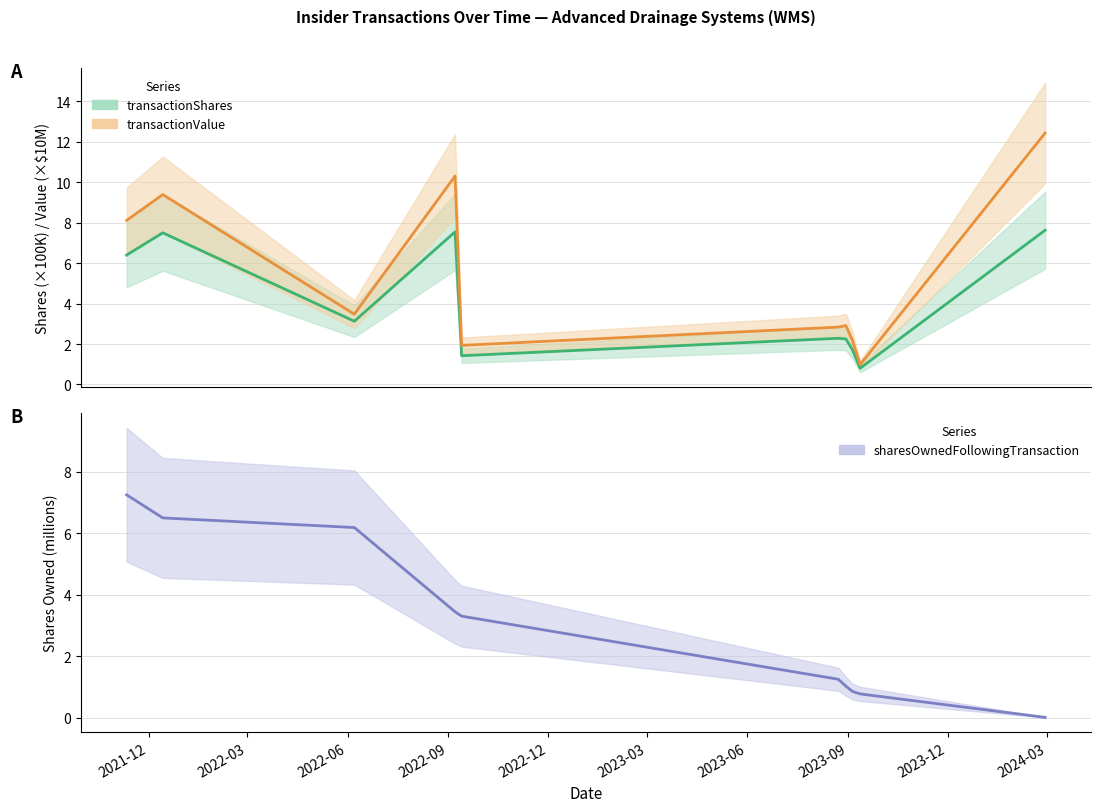

The value of transactionValue at 2023-09-12 is 1.4. True or false?

False